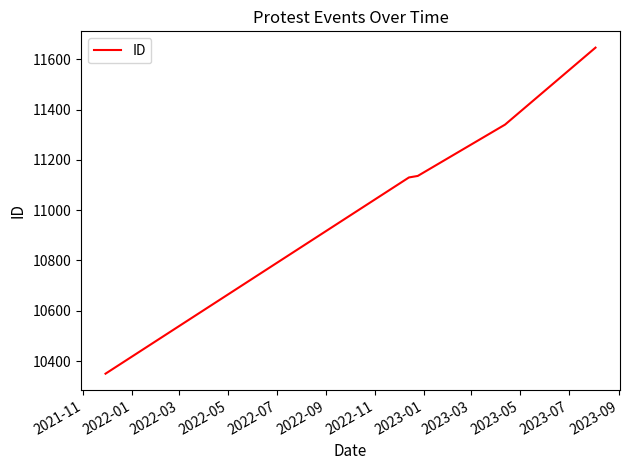

What is the maximum value shown in the chart?

11646